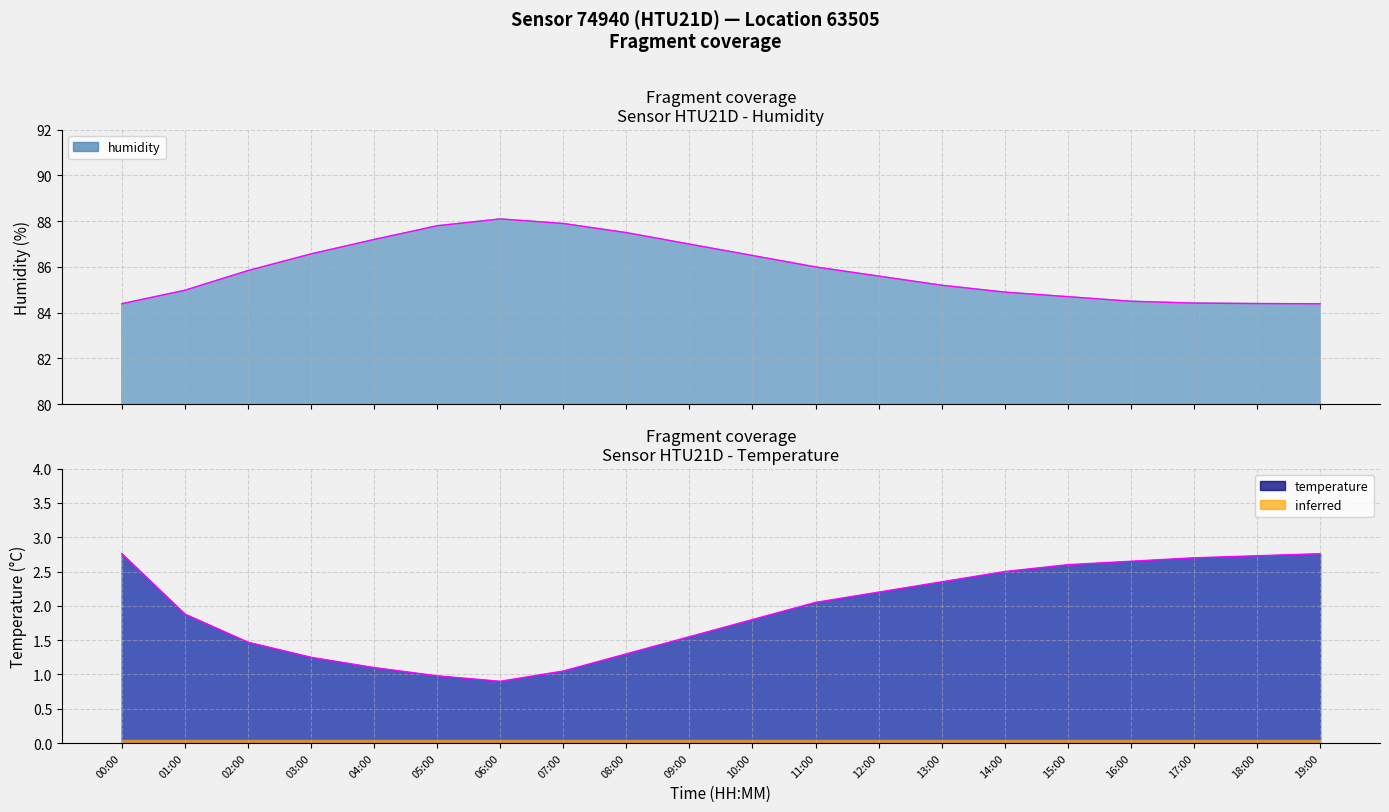

How many lines are shown in the chart?

2